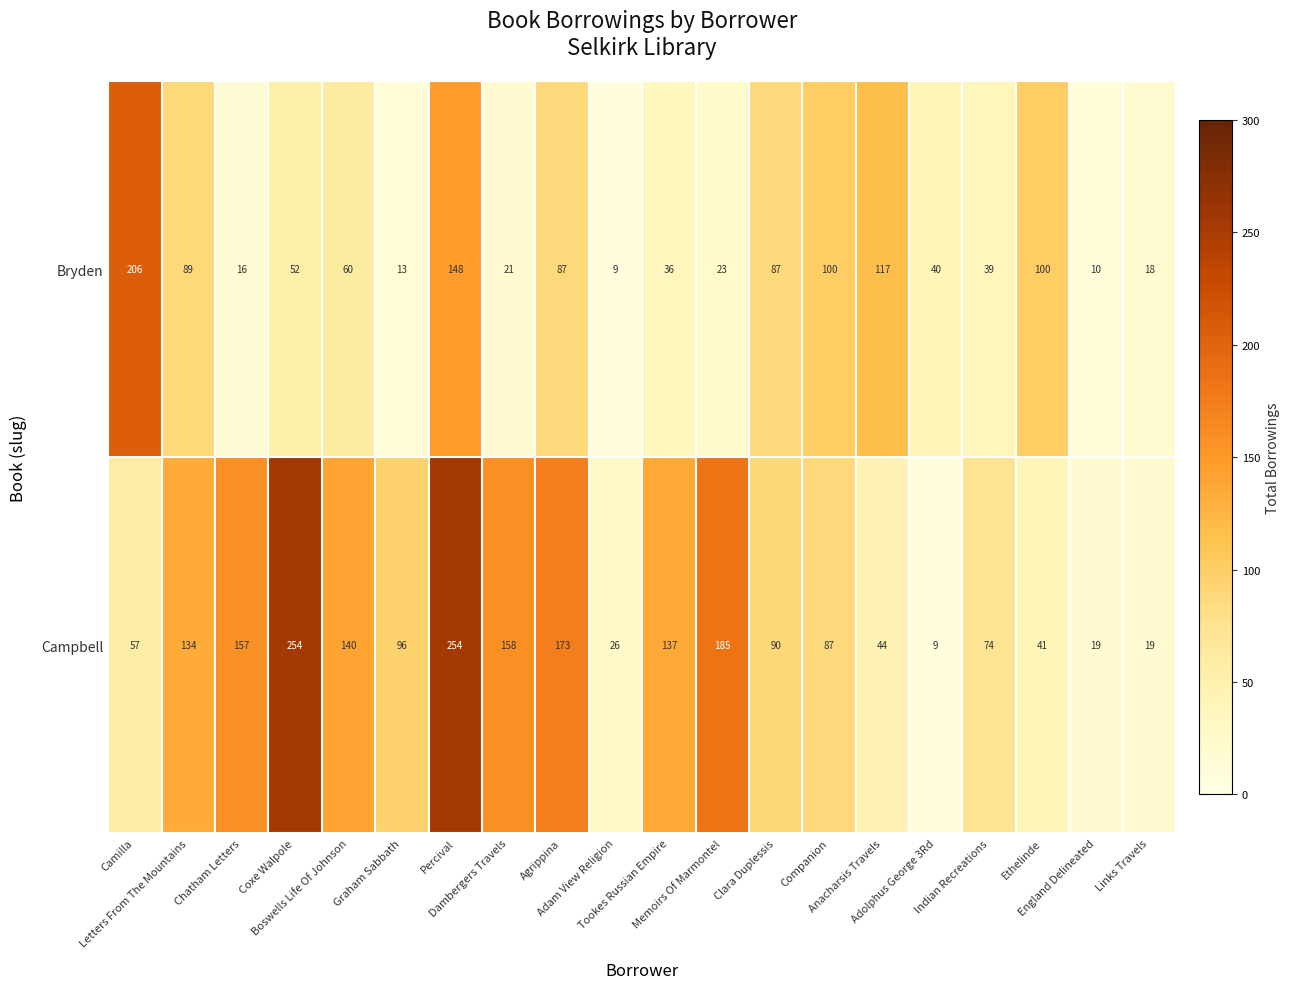

At how many categories does at least one series exceed 59?

16